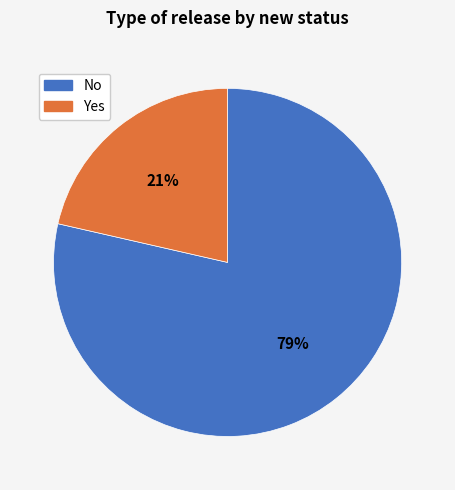

Between No and Yes, which is larger?

No